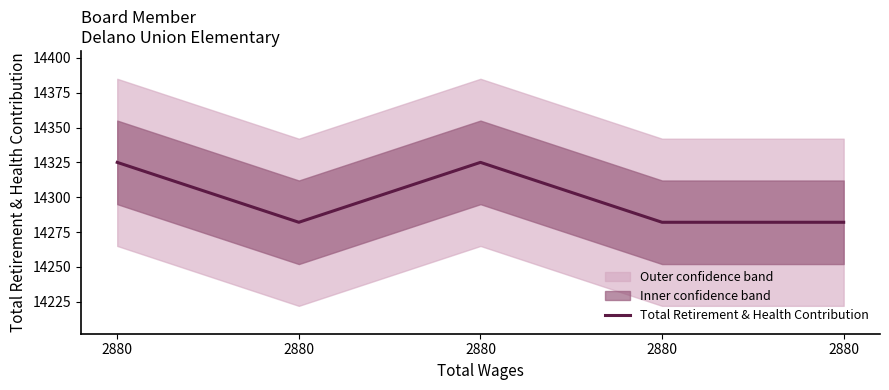

The value at 2880 is 14282. True or false?

True